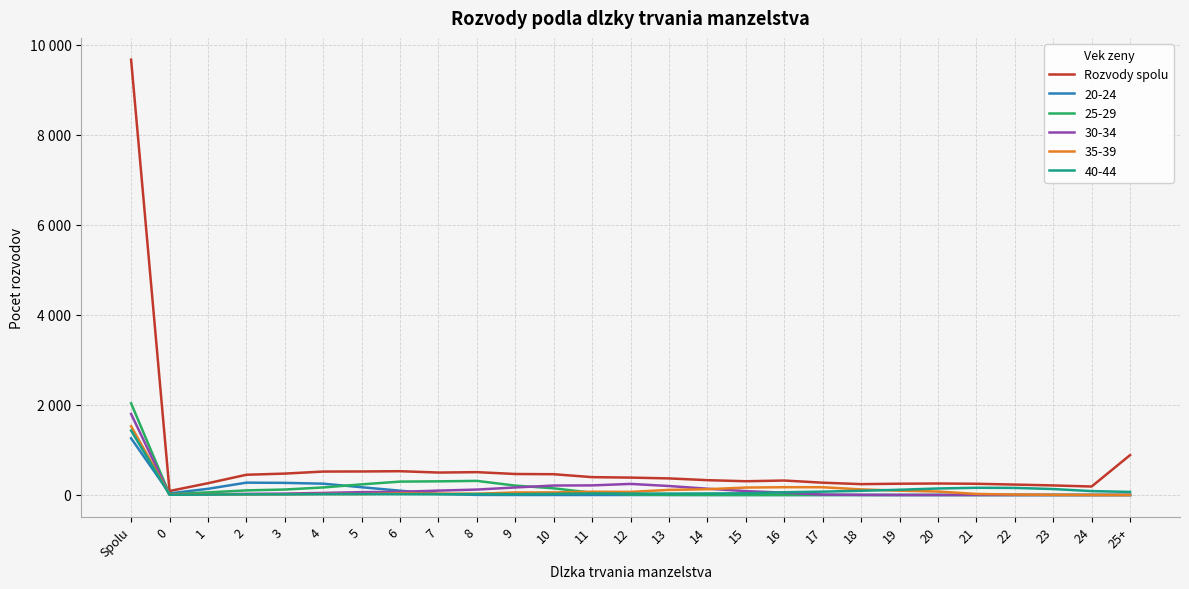

Does the chart have visible grid lines?

Yes